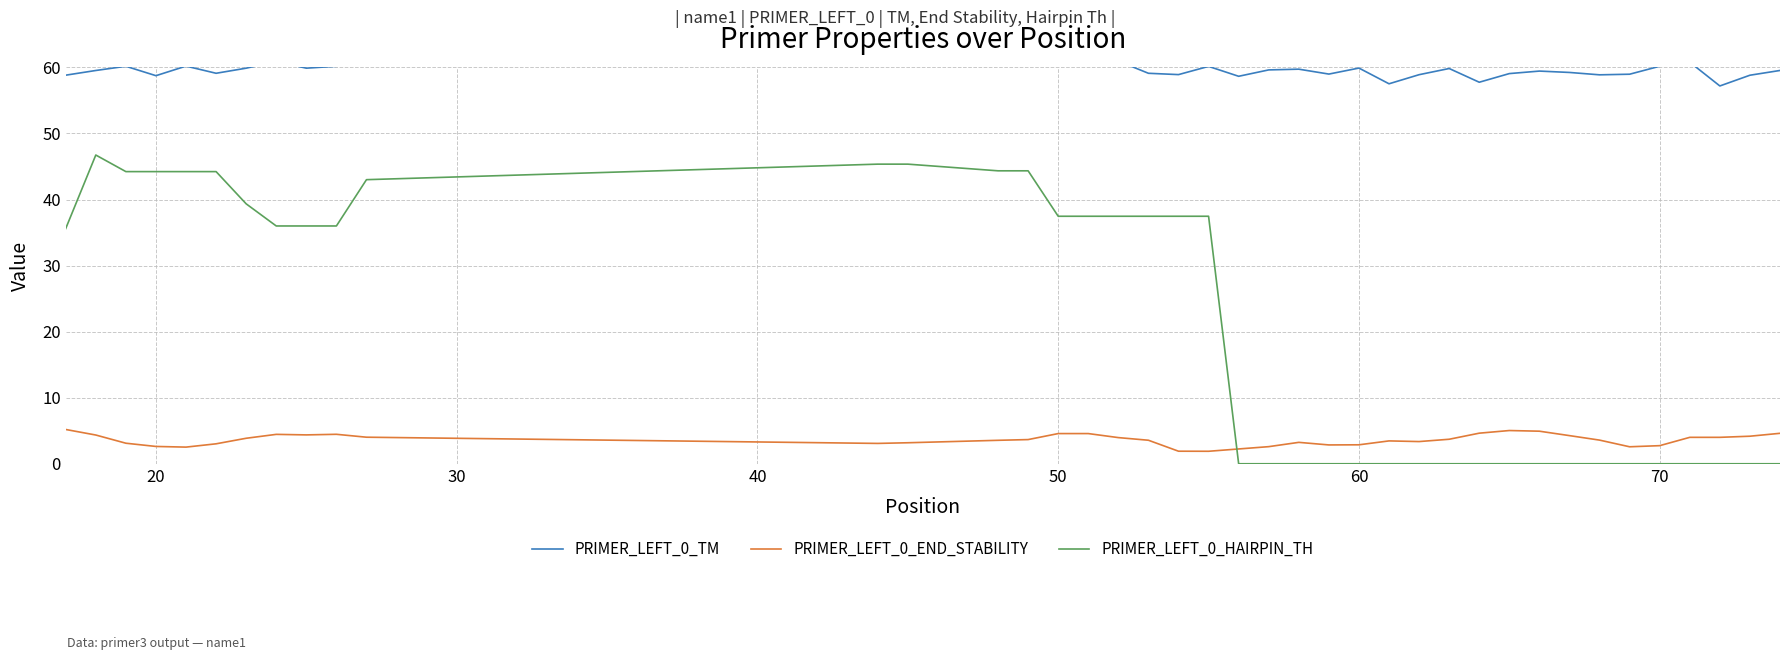

How many lines are shown in the chart?

3